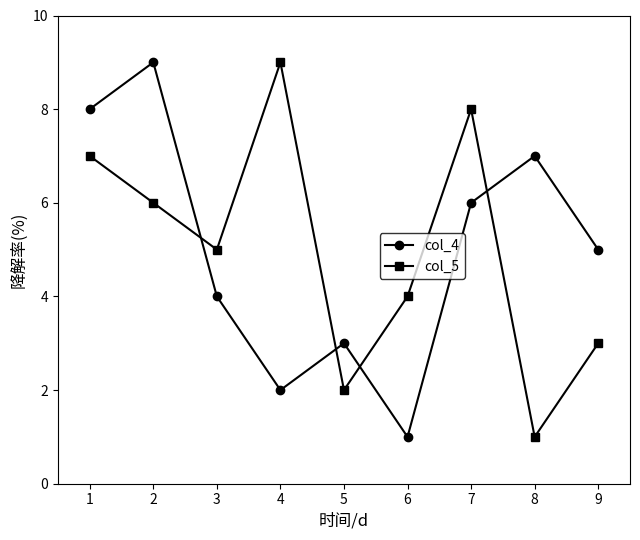

At which label is col_5 closest to 5?

3